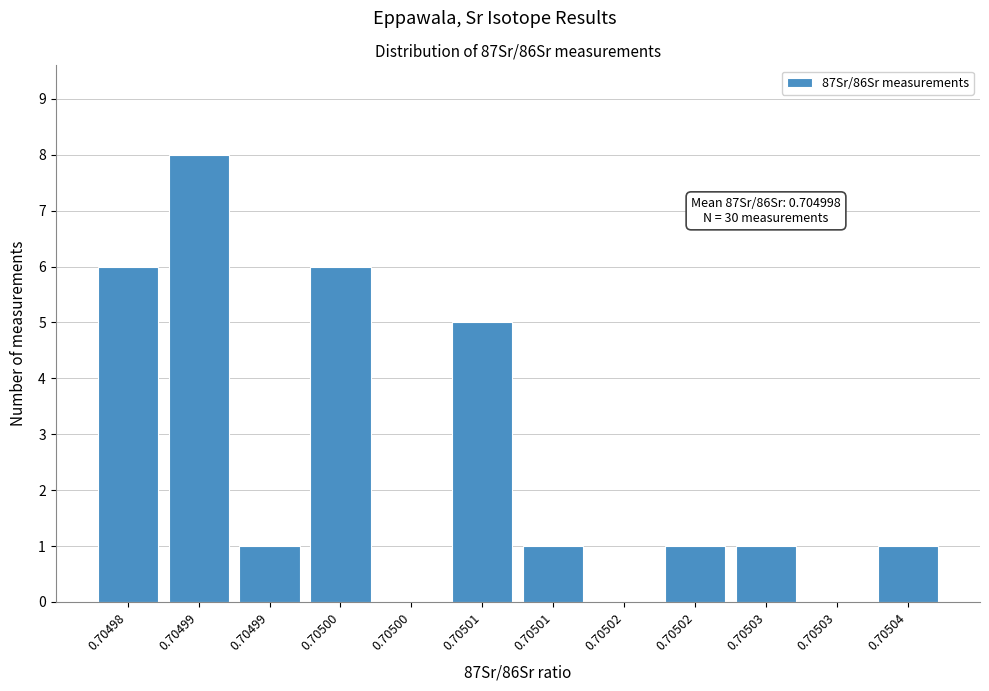

How many categories are shown in the chart?

12